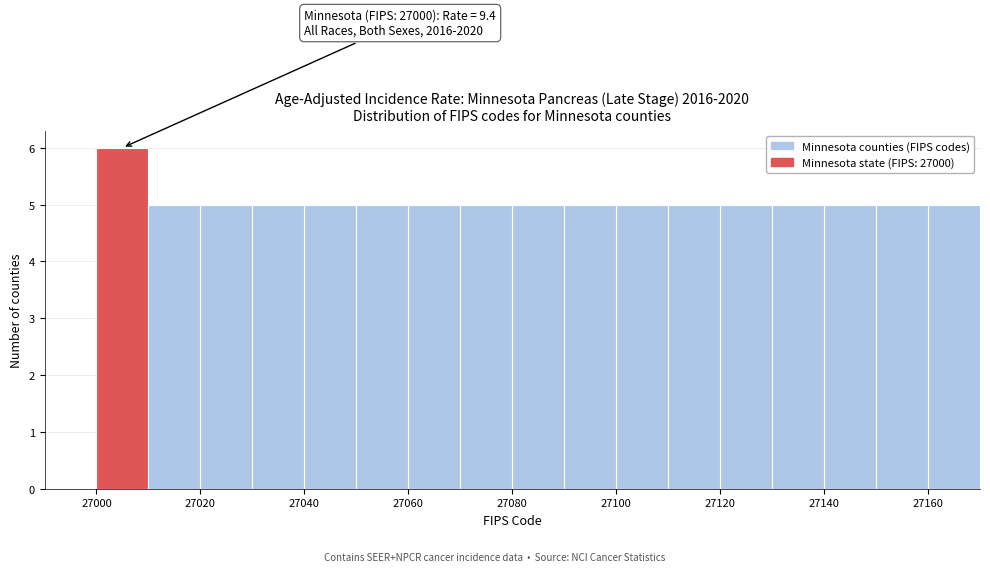

Which range on the x-axis has the tallest bar?

27000 to 27010